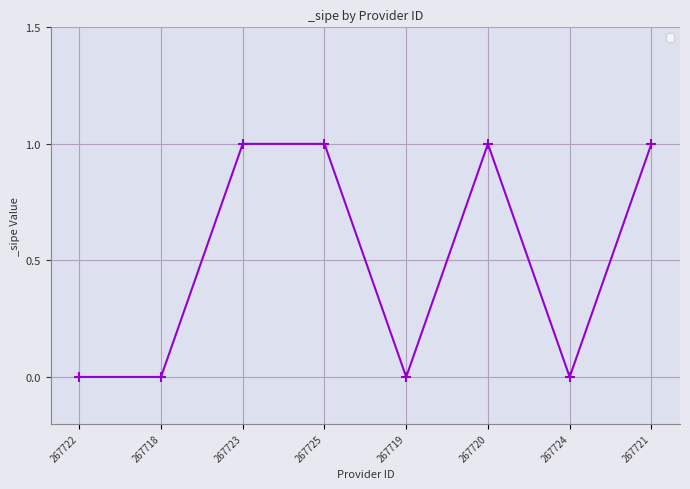

True or false: the data shows 1 at 267723.

True